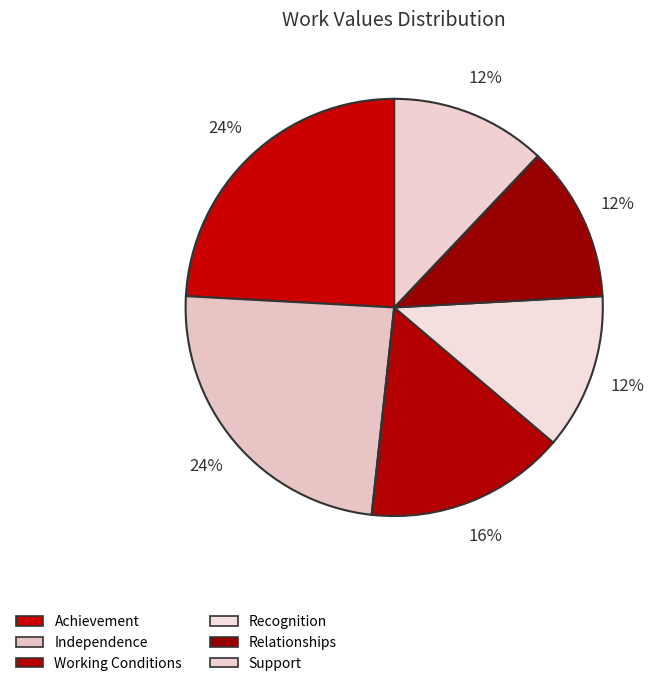

What percentage is the Recognition slice, to the nearest percent?

12%